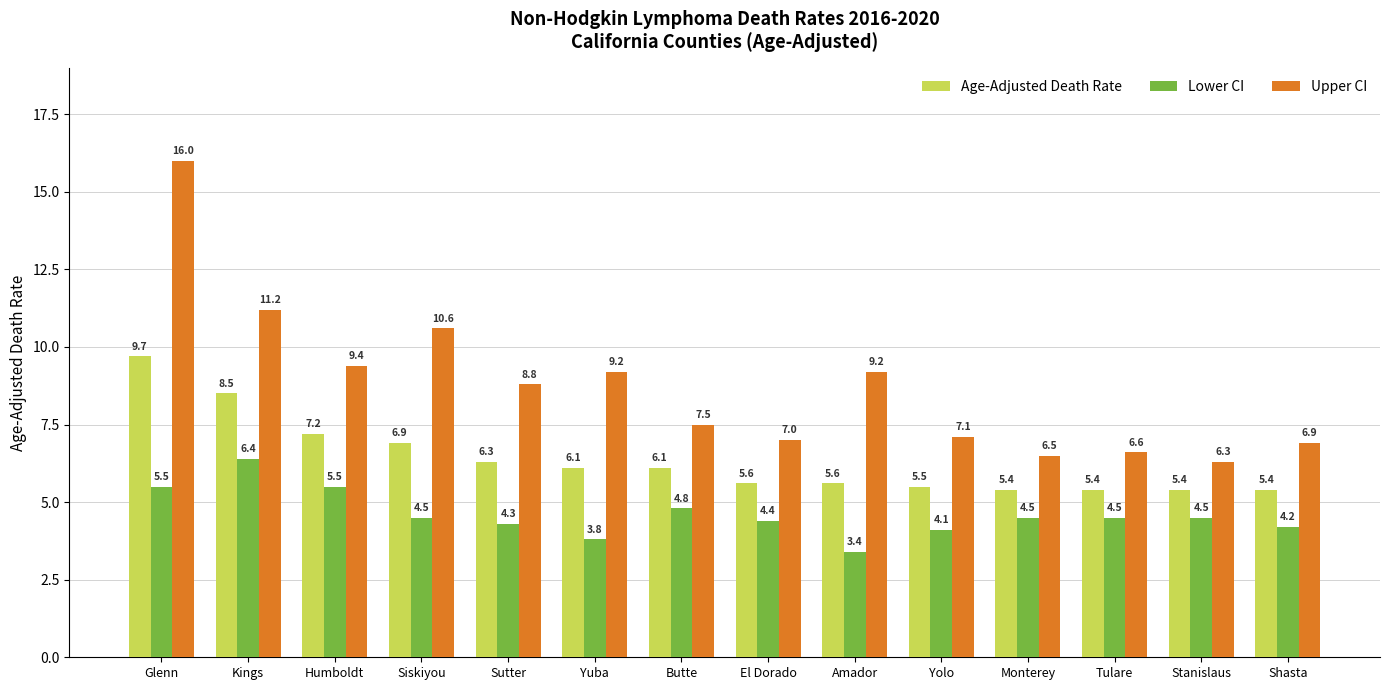

How many distinct data groups are displayed?

3